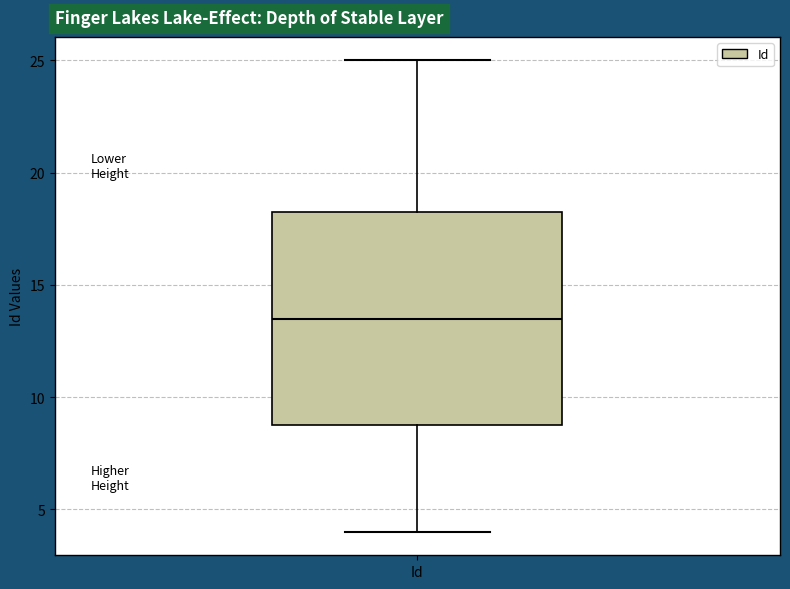

Where does the upper whisker of the box for Id end on the y-axis? The values are not printed on the chart, so give them approximately, as read against the axis.

25.0